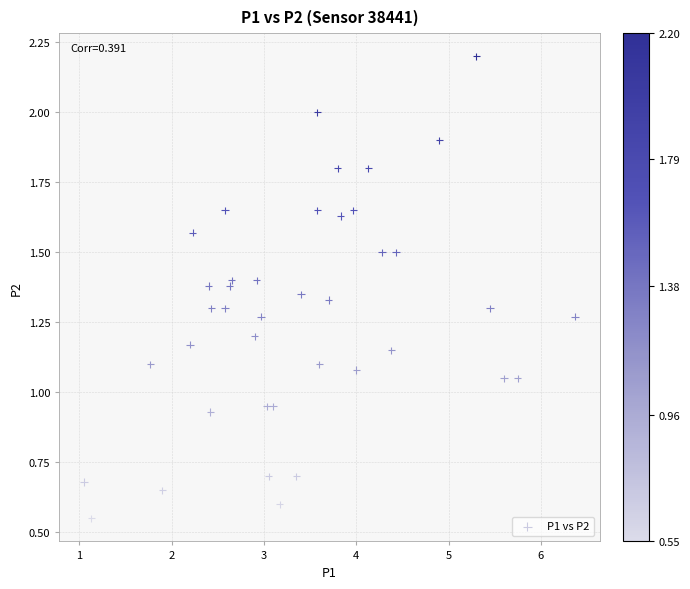

What is the range of X values (max minus min)?

5.3